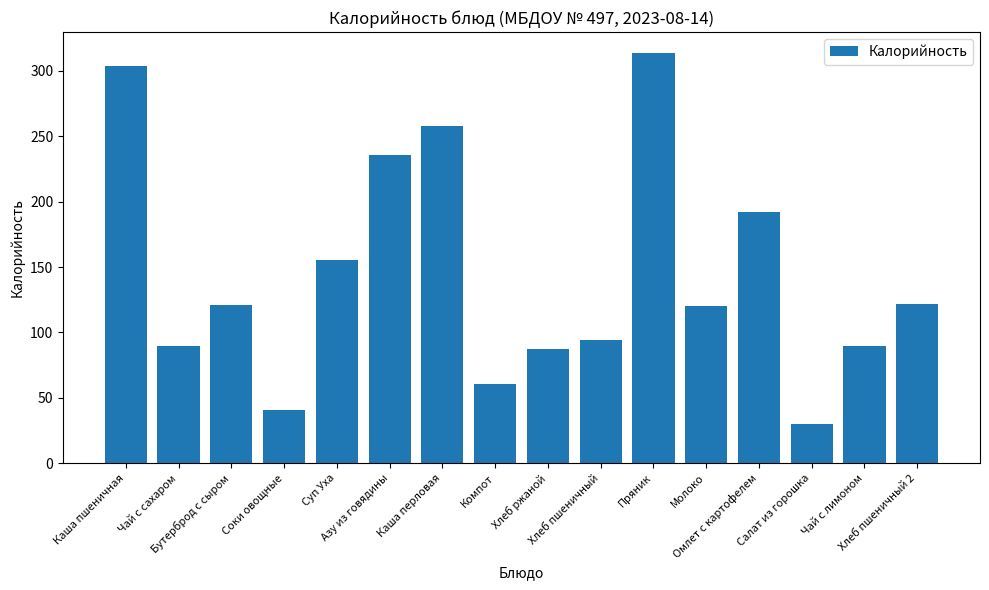

What is the value of the 4th bar from the left?

40.8